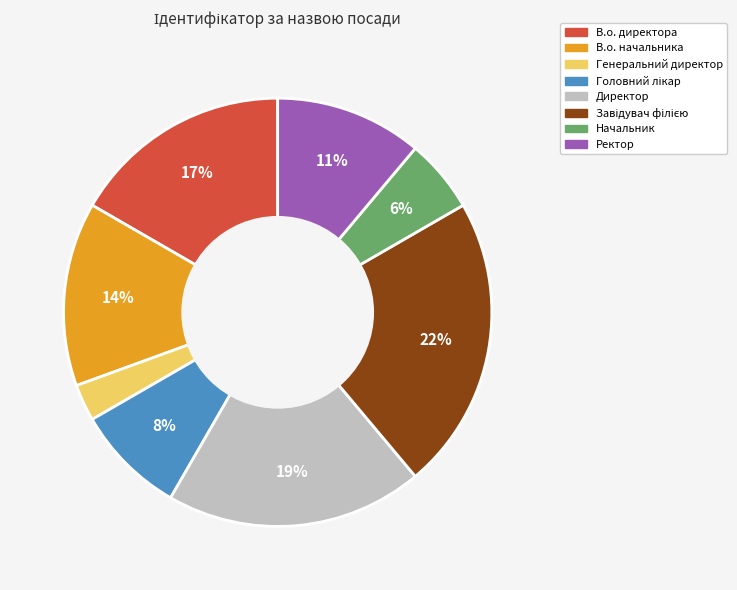

Count the number of slices in the pie.

8